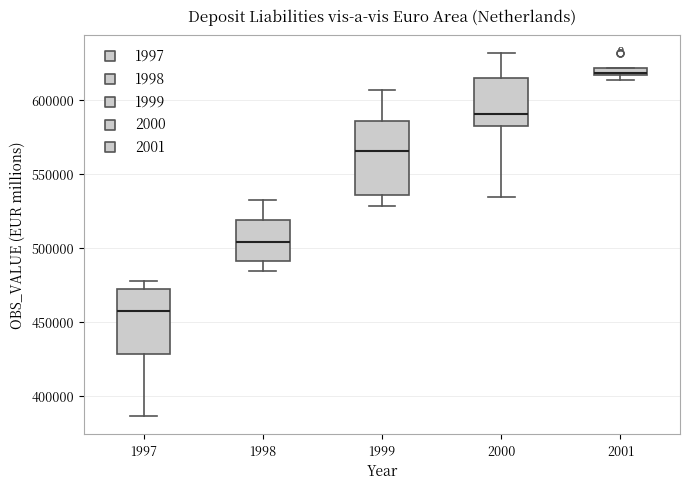

Where does the median line of the box at x = 1999 sit on the y-axis? The values are not printed on the chart, so give them approximately, as read against the axis.

565000